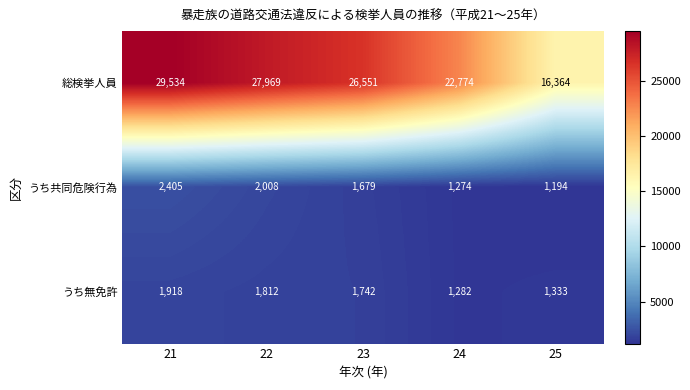

Rank the series by their maximum value, from highest to lowest.

総検挙人員, うち共同危険行為, うち無免許